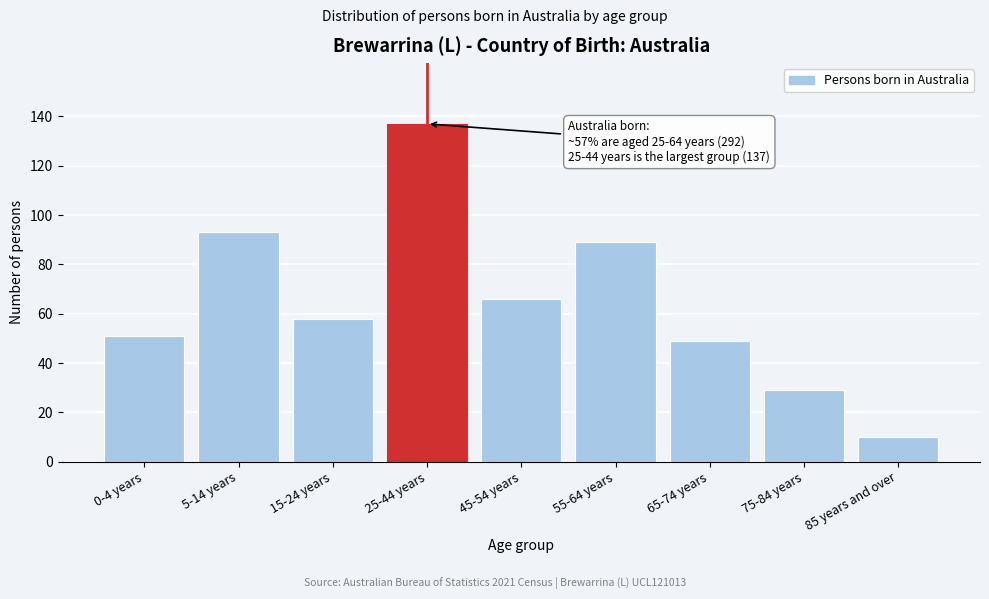

Reading left to right, what are all the values shown in this chart?

51	93	58	137	66	89	49	29	10